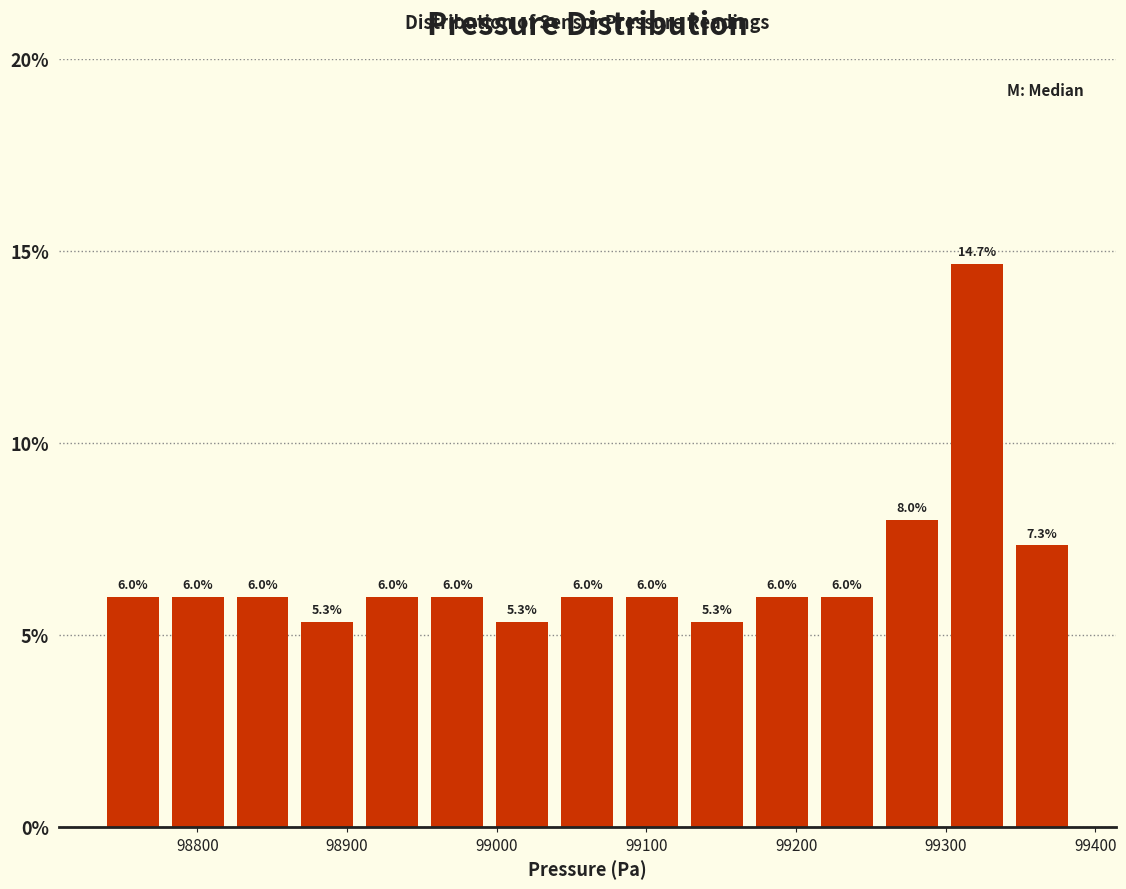

How tall is the bar that spans 99340 to 99390 on the x-axis? The bar edges are not printed on the chart, so give them approximately, as read against the axis.

7.3